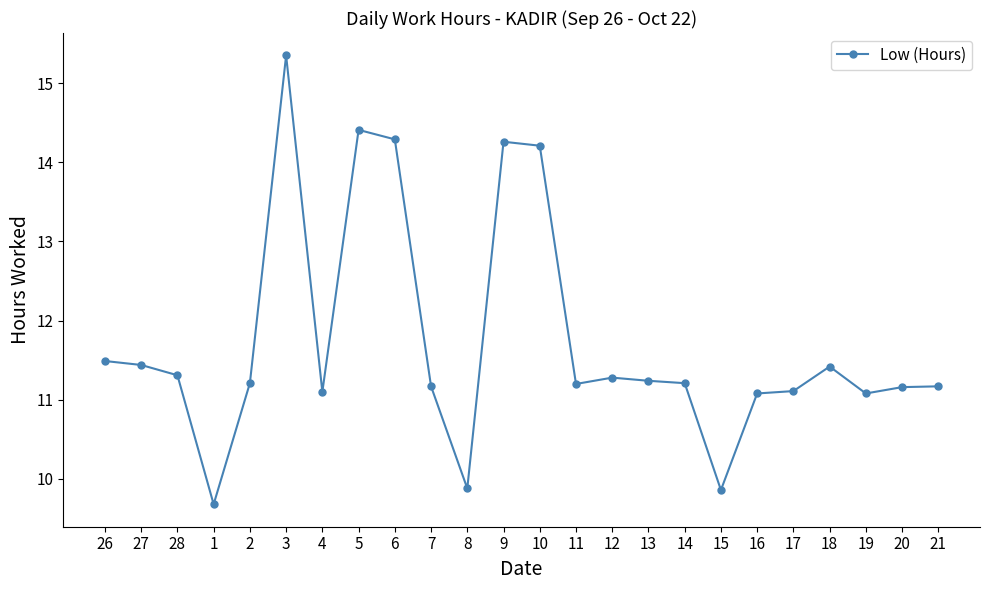

Where does the data first go above 11?

26